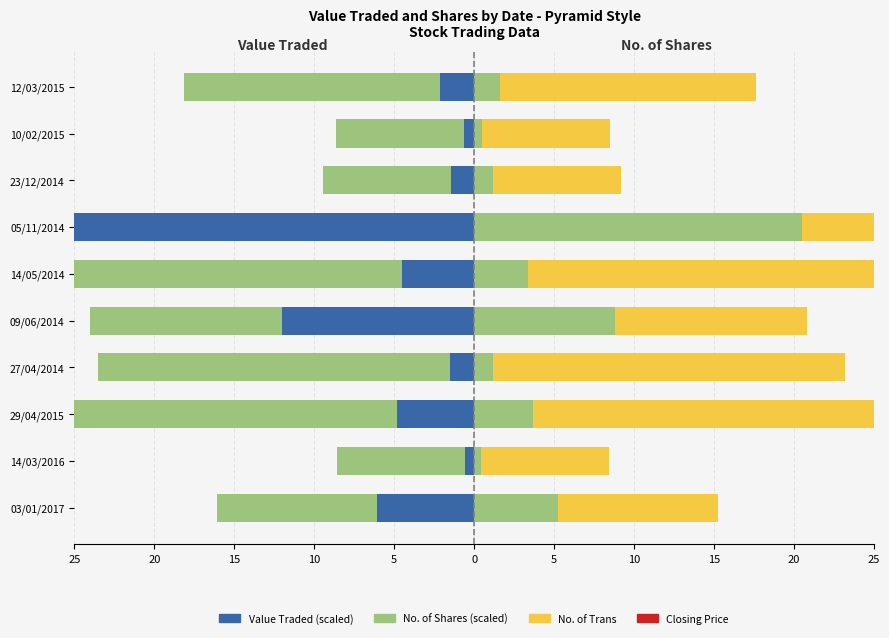

How many data points in No. of Shares (scaled) are less than 3?

5